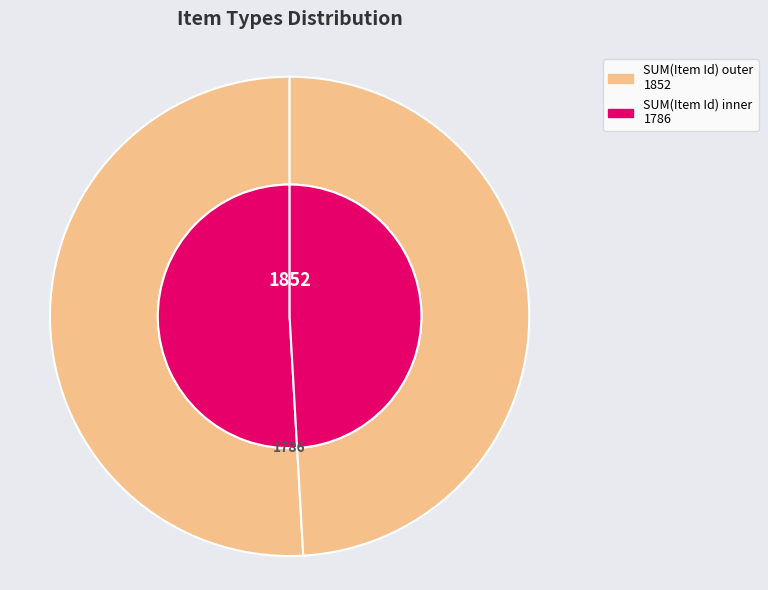

The Carnaval 1936 slice represents 61% of the pie. True or false?

False